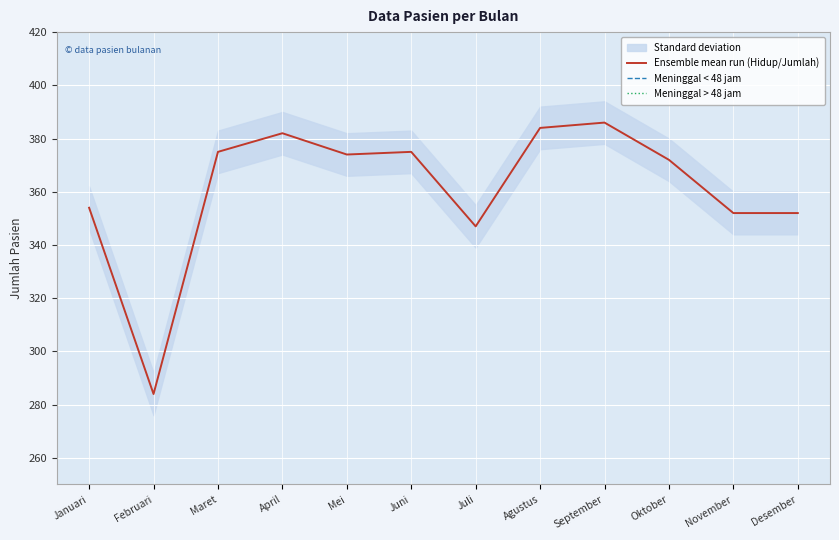

Reading left to right, transcribe all the data shown in this chart.

Ensemble mean run (Hidup/Jumlah): 354	284	375	382	374	375	347	384	386	372	352	352
Meninggal < 48 jam: 0	0	0	0	0	0	0	0	0	0	0	0
Meninggal > 48 jam: 0	0	0	0	0	0	0	0	0	0	0	0